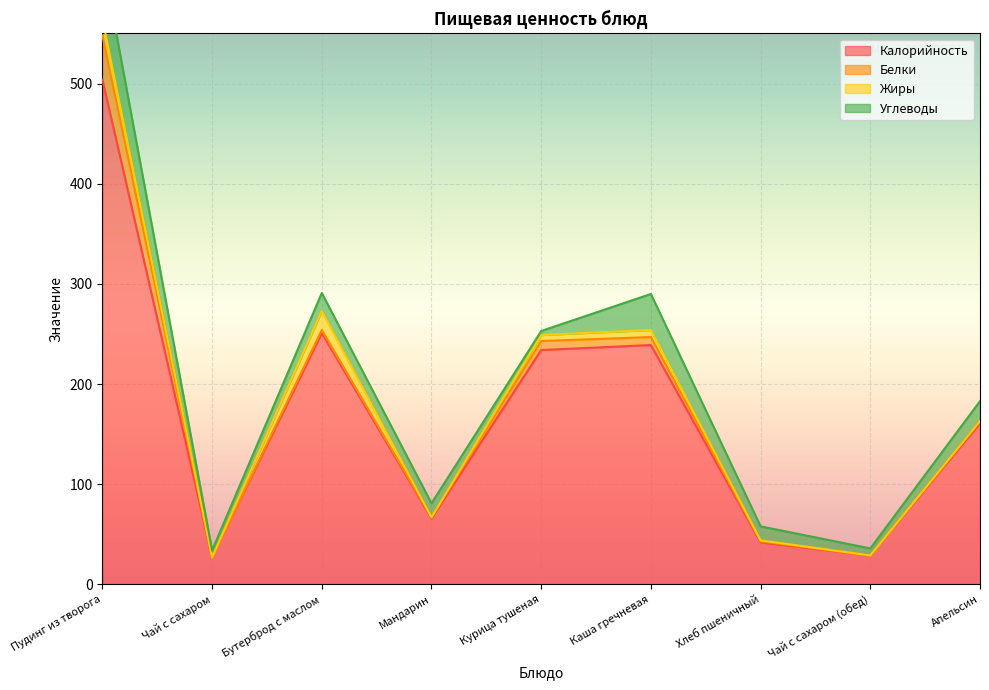

Between Каша гречневая and Апельсин, which series saw the biggest shift?

Калорийность